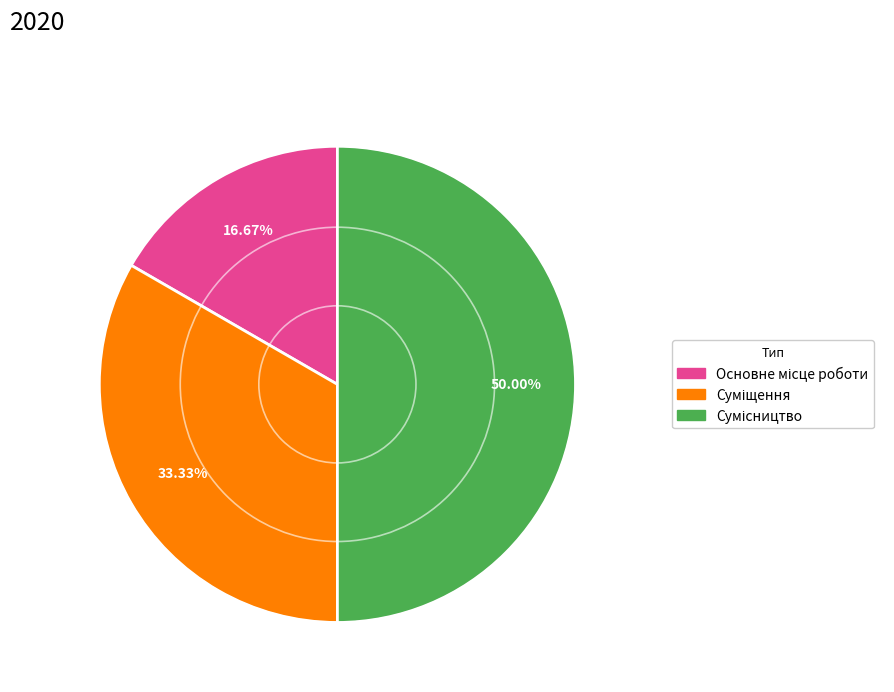

What is the total percentage of Суміщення and Основне місце роботи?

50.0%